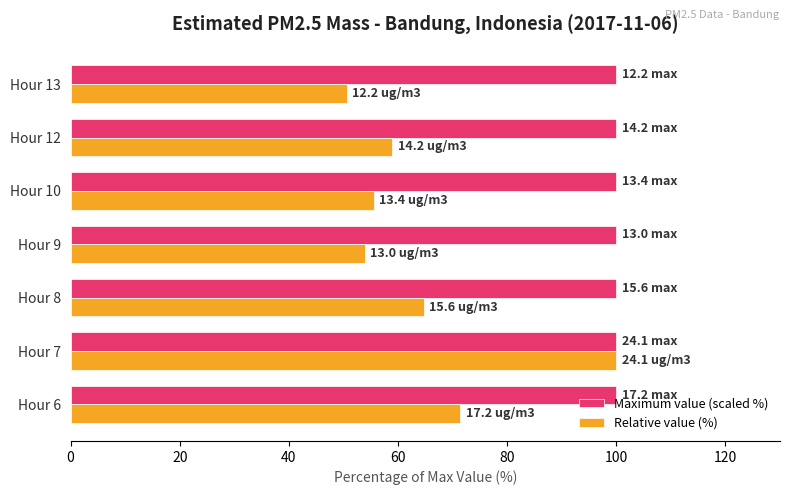

Rank the series at Hour 8 from highest to lowest value.

Maximum value (scaled %), Relative value (%)